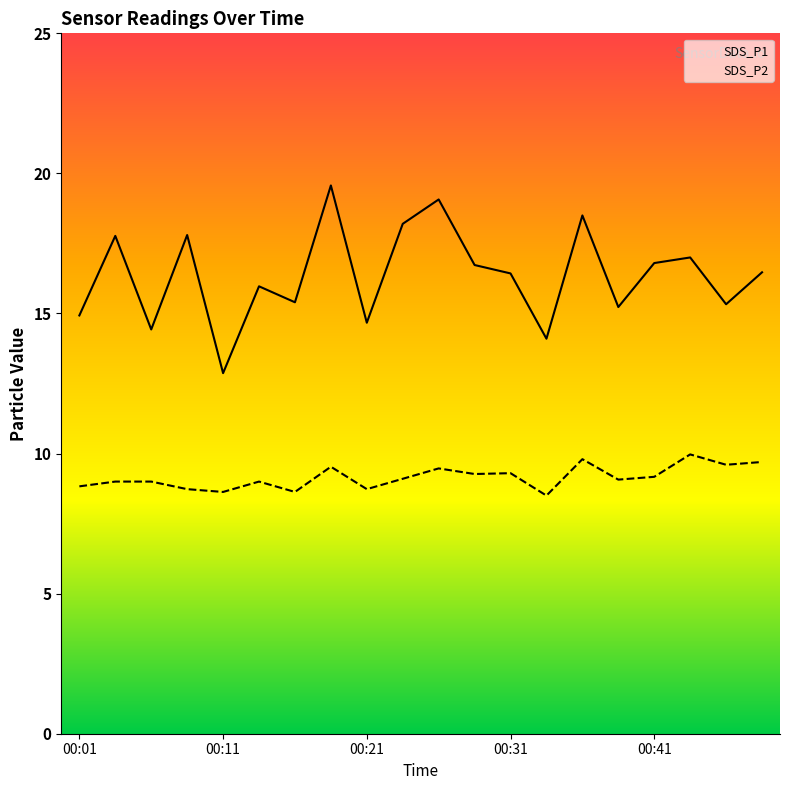

What is the average value of the SDS_P1 series?

16.4